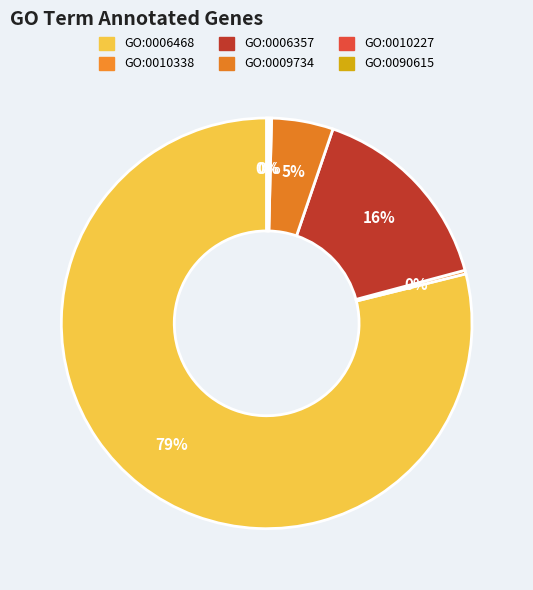

Is it true that GO:0010338 is 0% of the pie?

True